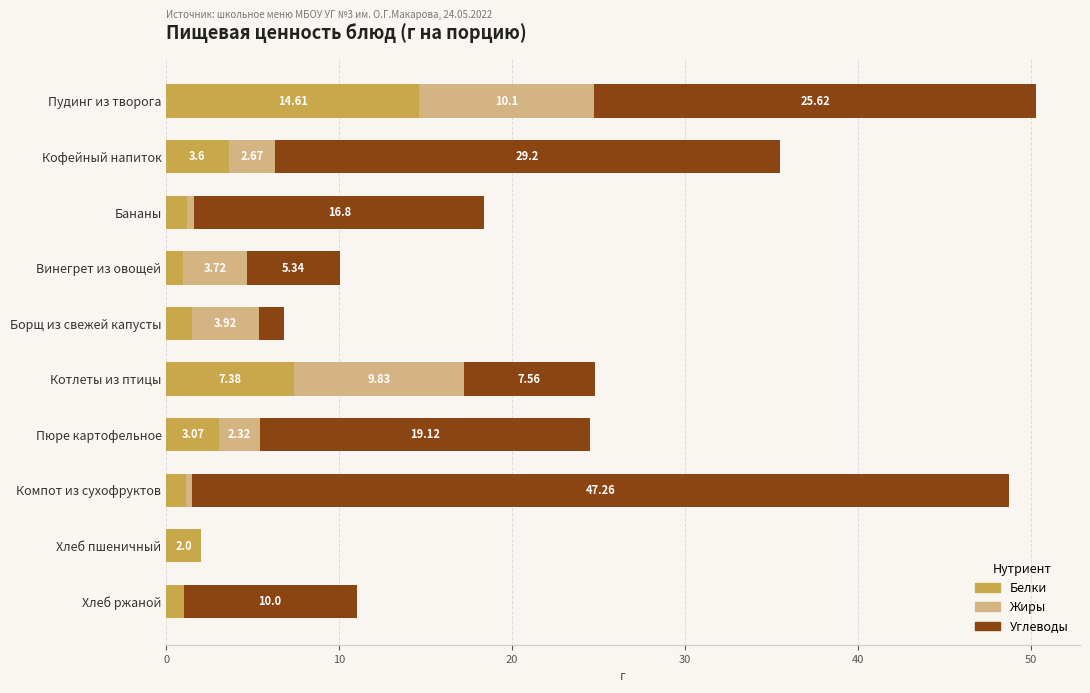

What is the sum of the Белки values at Компот из сухофруктов and Кофейный напиток?

4.8